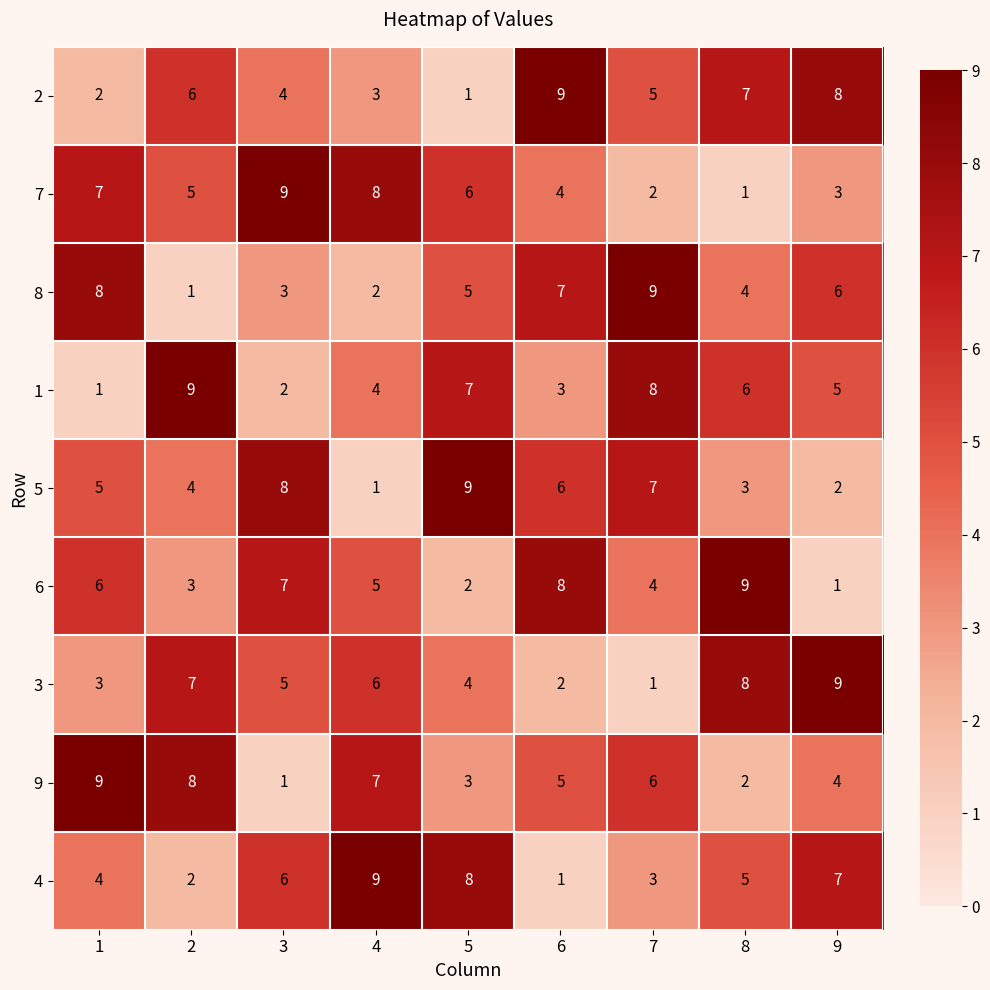

How many data points does each series have?

9